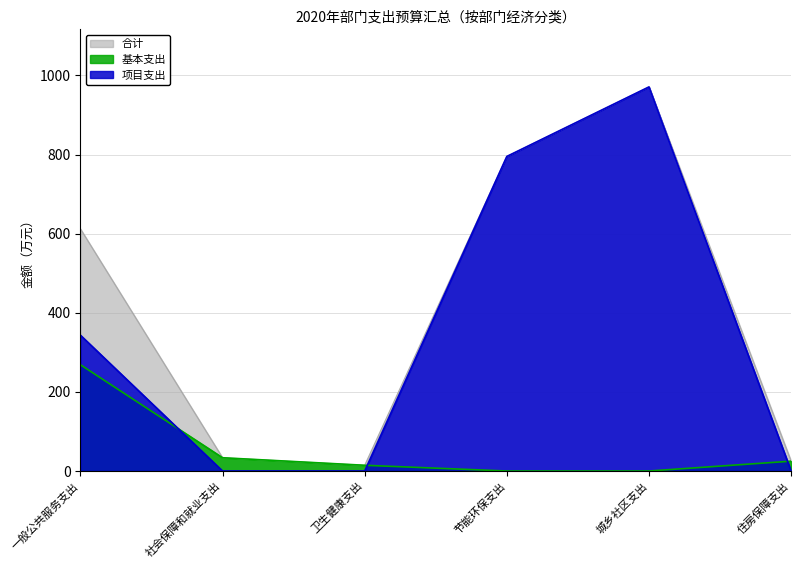

At how many categories does at least one series exceed 841?

1